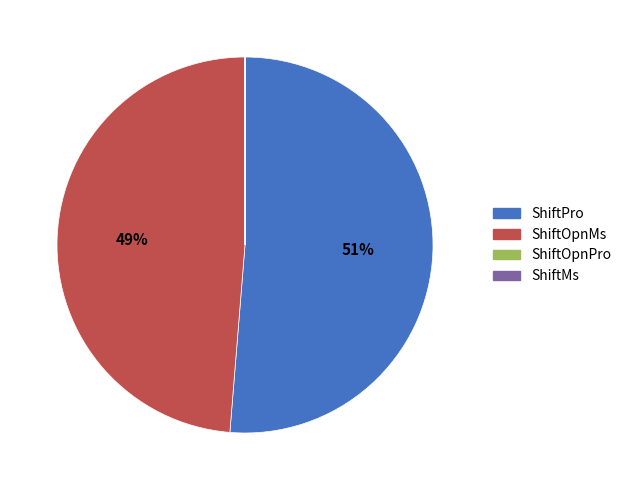

Is it true that ShiftOpnMs is 49% of the pie?

True